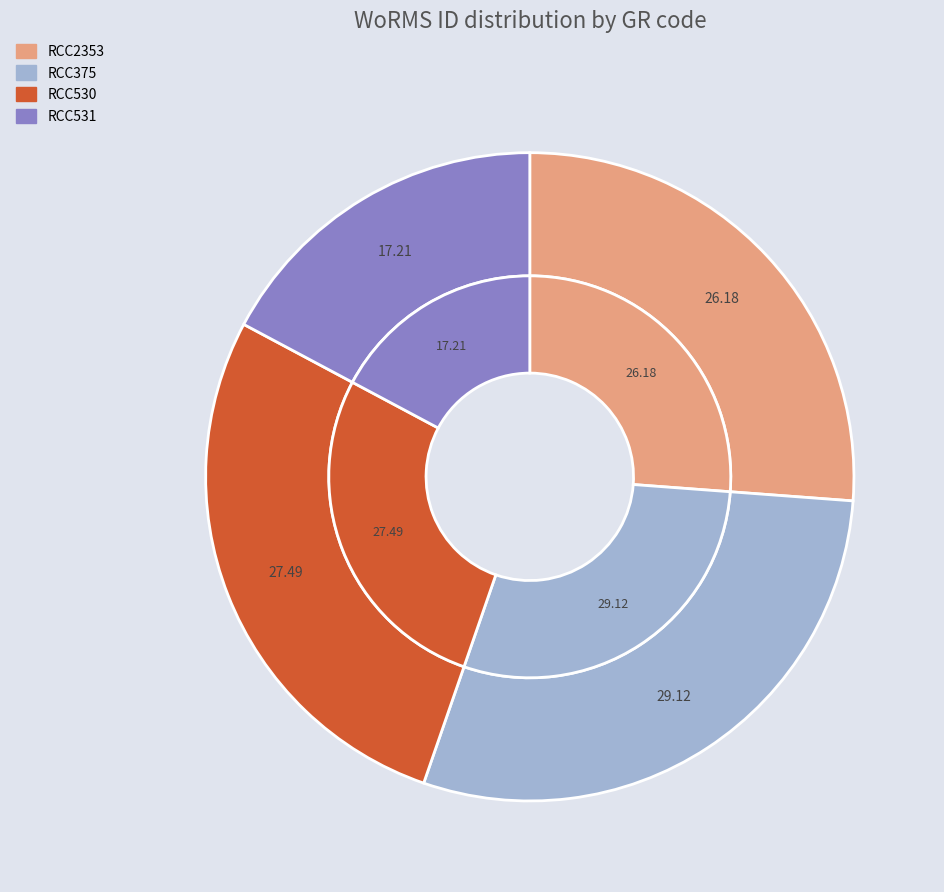

Is the sum of RCC531 and RCC2353 greater than half?

No